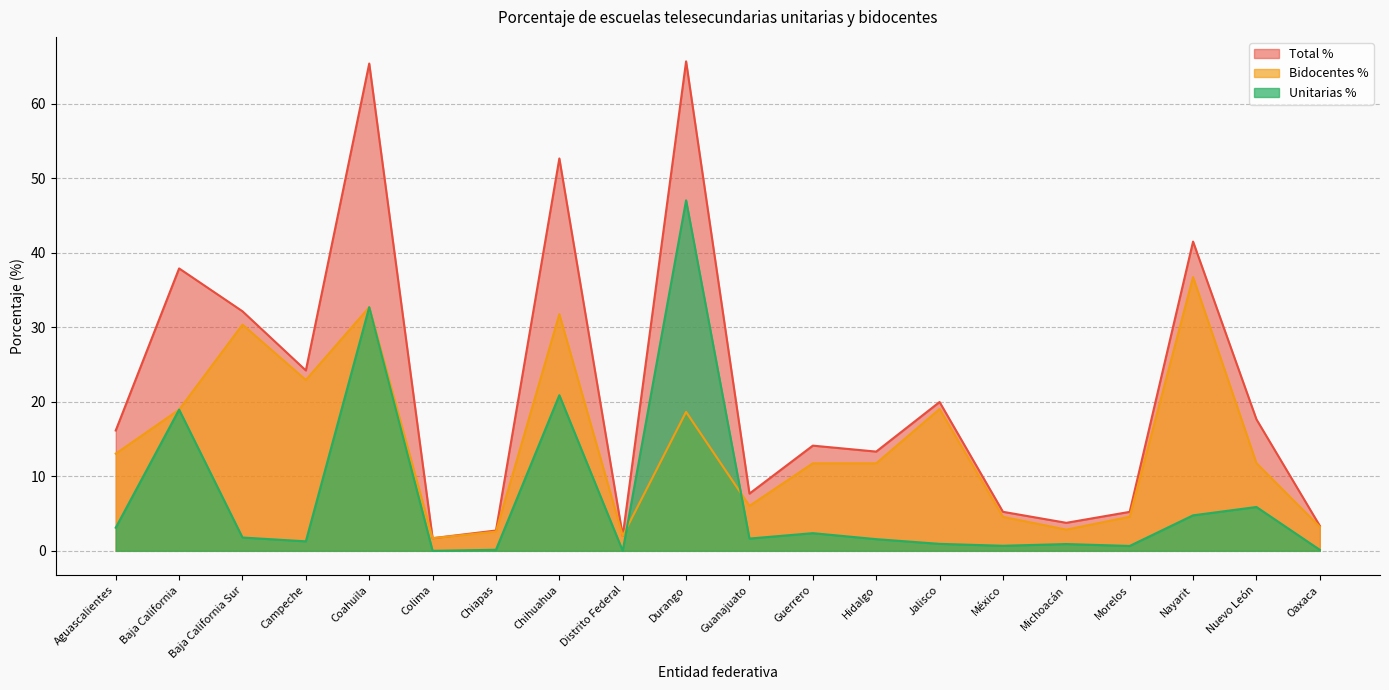

What is the sum of the Total % values at Guanajuato and Colima?

9.4